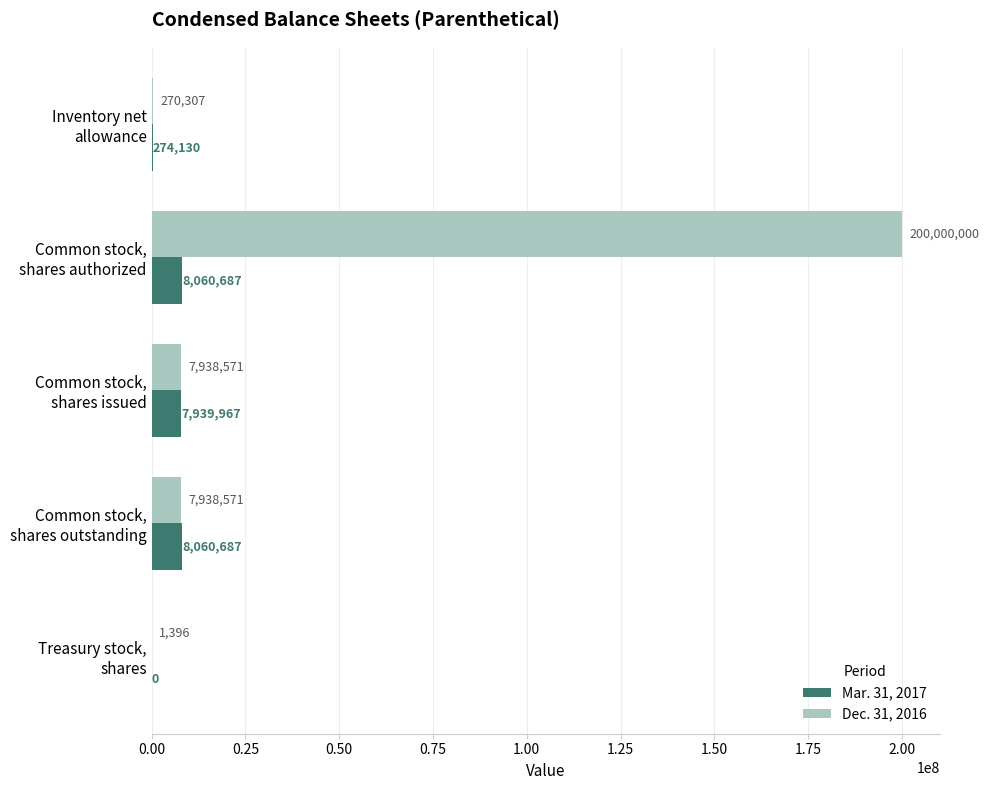

What is the highest value of the Dec. 31, 2016 series?

200000000